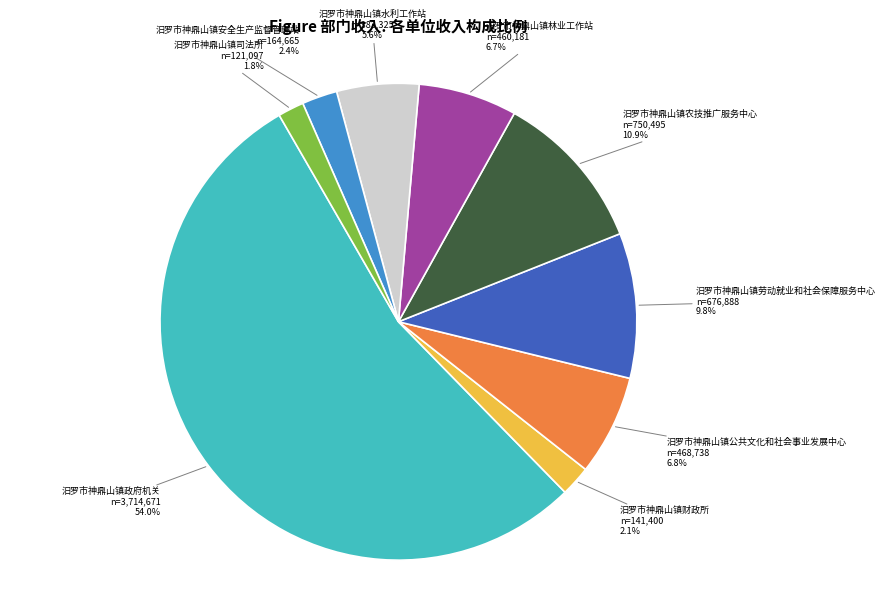

Is there a majority slice in this chart?

Yes